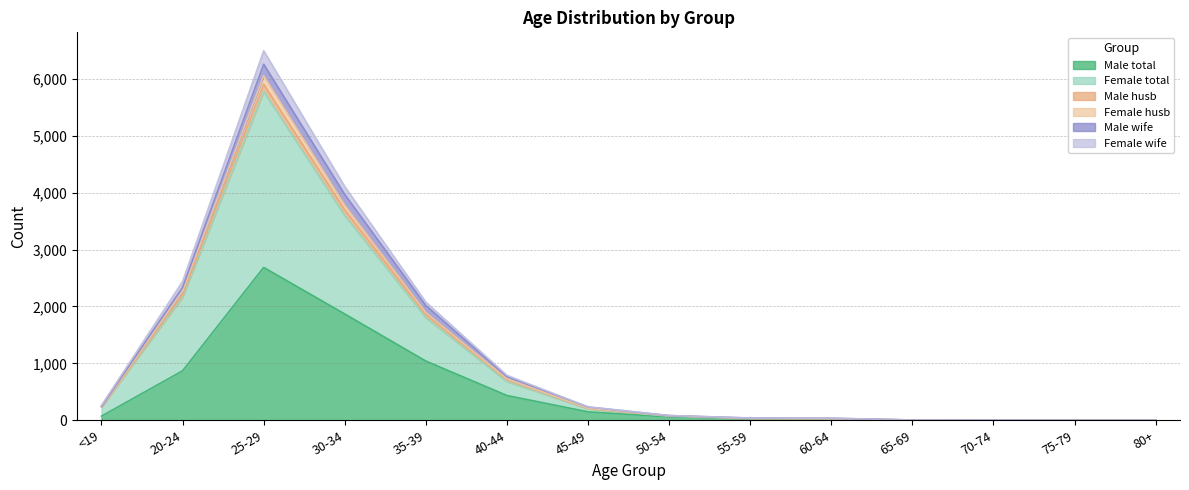

At which category is the sum across all series the highest?

25-29